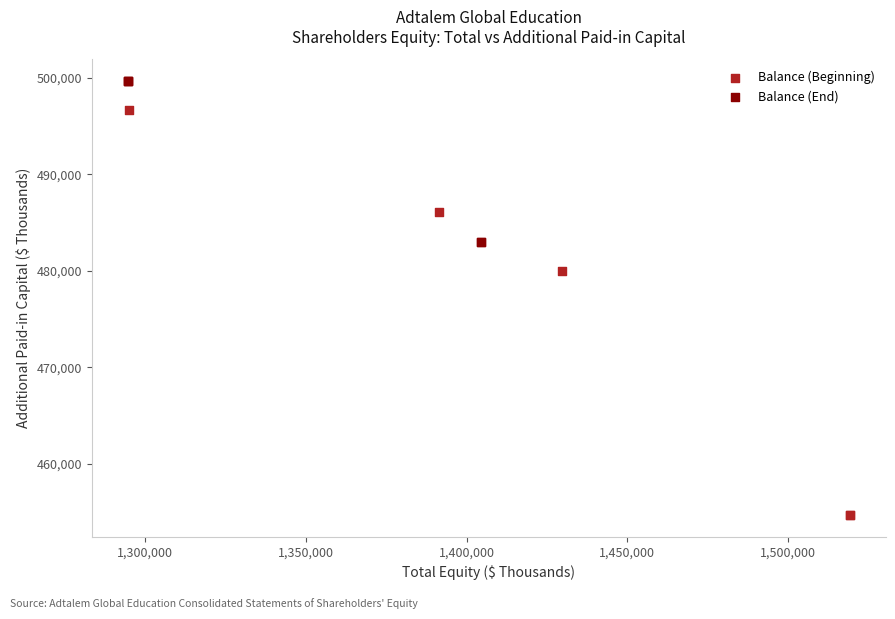

Which series reaches the minimum Y coordinate?

Balance (Beginning)